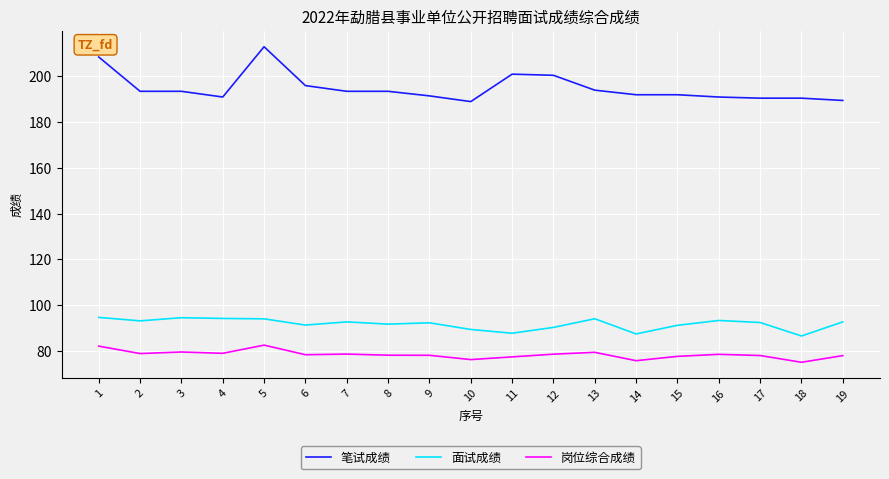

What is the difference between the highest and lowest values at 15?

114.4